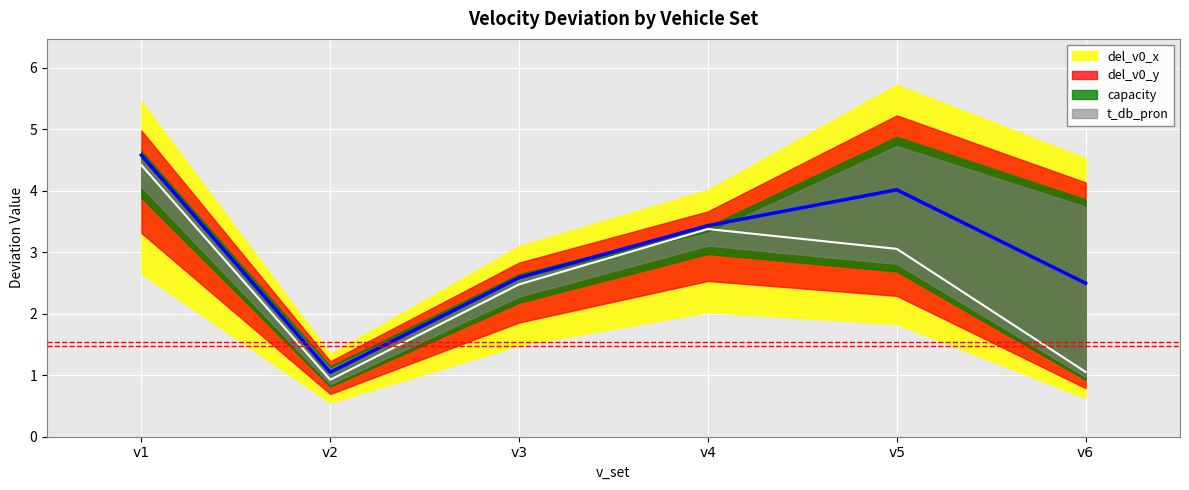

The value of del_v0_y at v4 is 5.7. True or false?

False